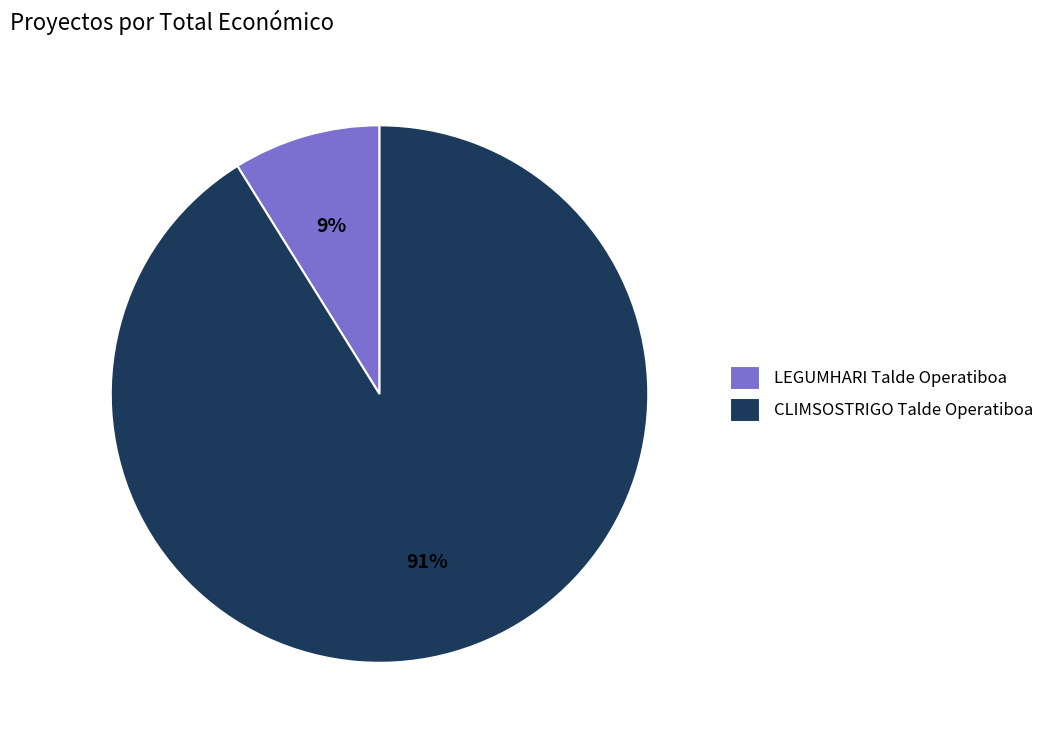

What percentage is the LEGUMHARI Talde Operatiboa slice, to the nearest percent?

9%